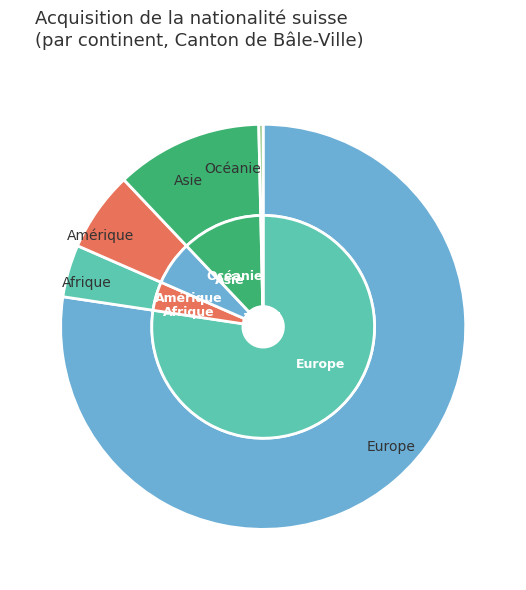

To the nearest percent, what is the average slice percentage?

20%